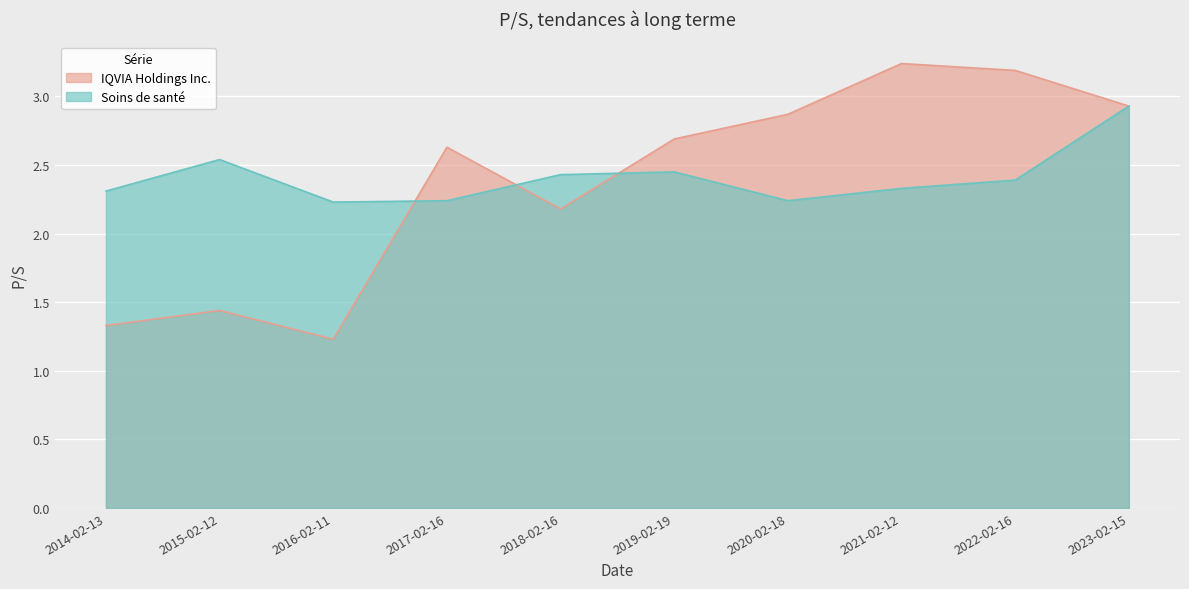

What is the maximum value for Soins de santé?

2.9